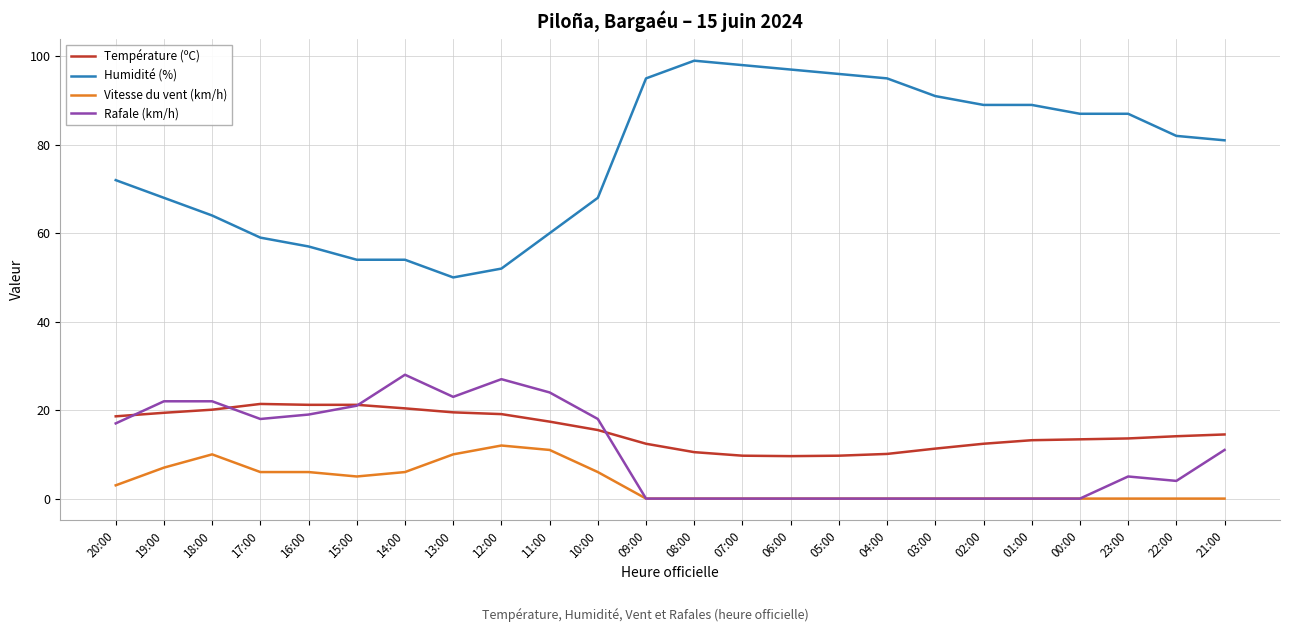

True or false: Humidité (%) and Vitesse du vent (km/h) intersect in this chart.

False